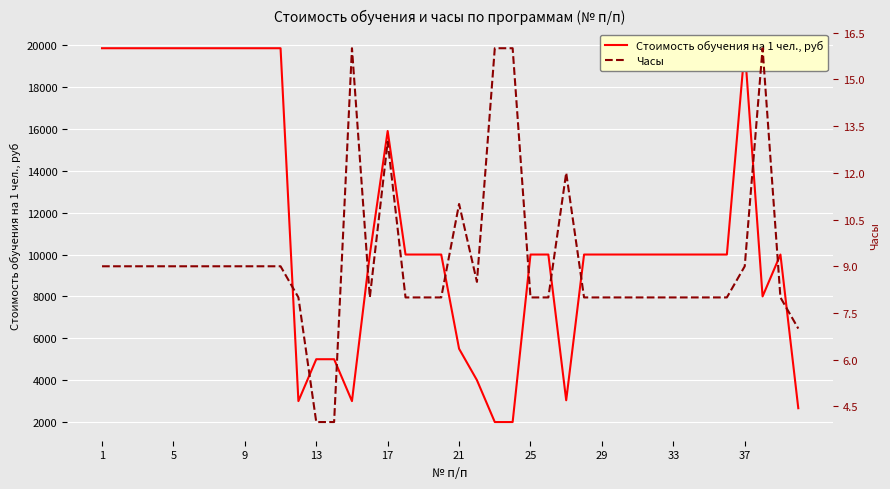

How many categories are shown in the chart?

40